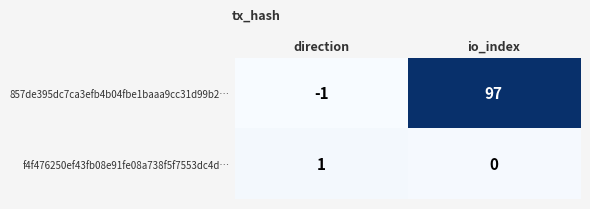

Rank the series by their average value, from lowest to highest.

f4f476250ef43fb08e91fe08a738f5f7553dc4d…, 857de395dc7ca3efb4b04fbe1baaa9cc31d99b2…